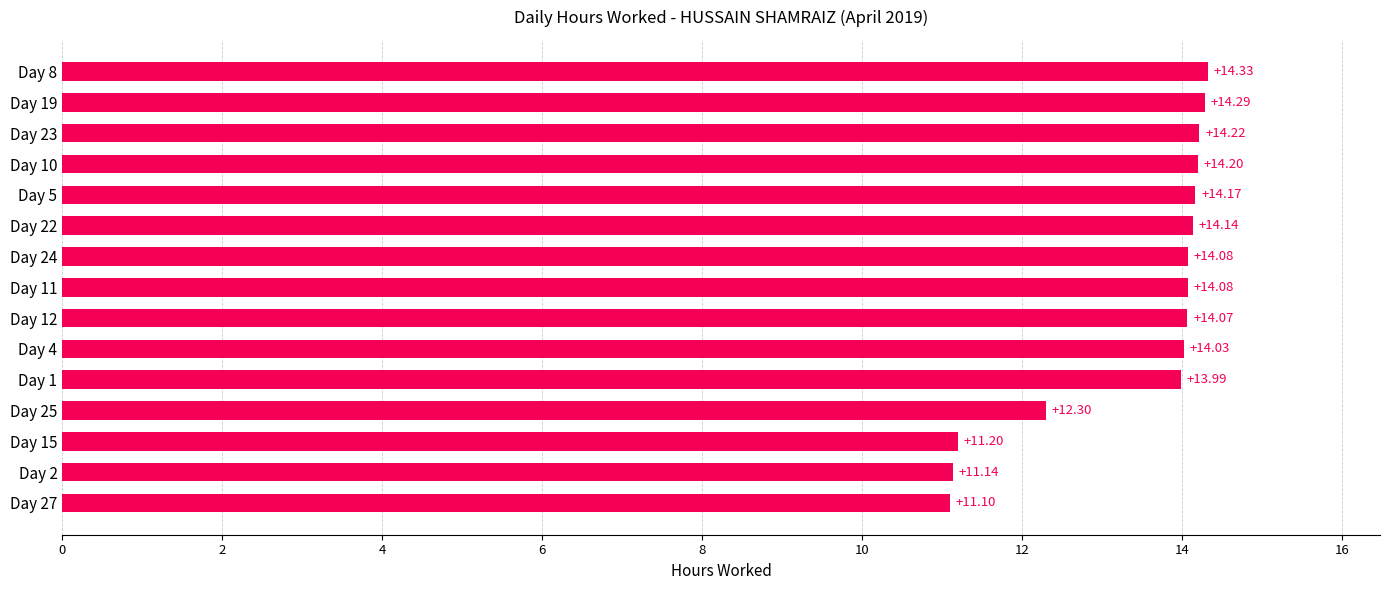

What is the difference between the maximum and minimum values?

3.2